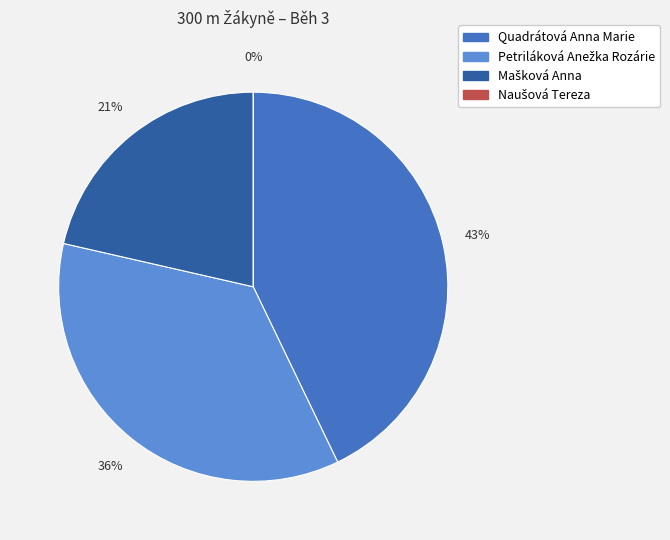

What is the change in value from Quadrátová Anna Marie to Naušová Tereza?

-6